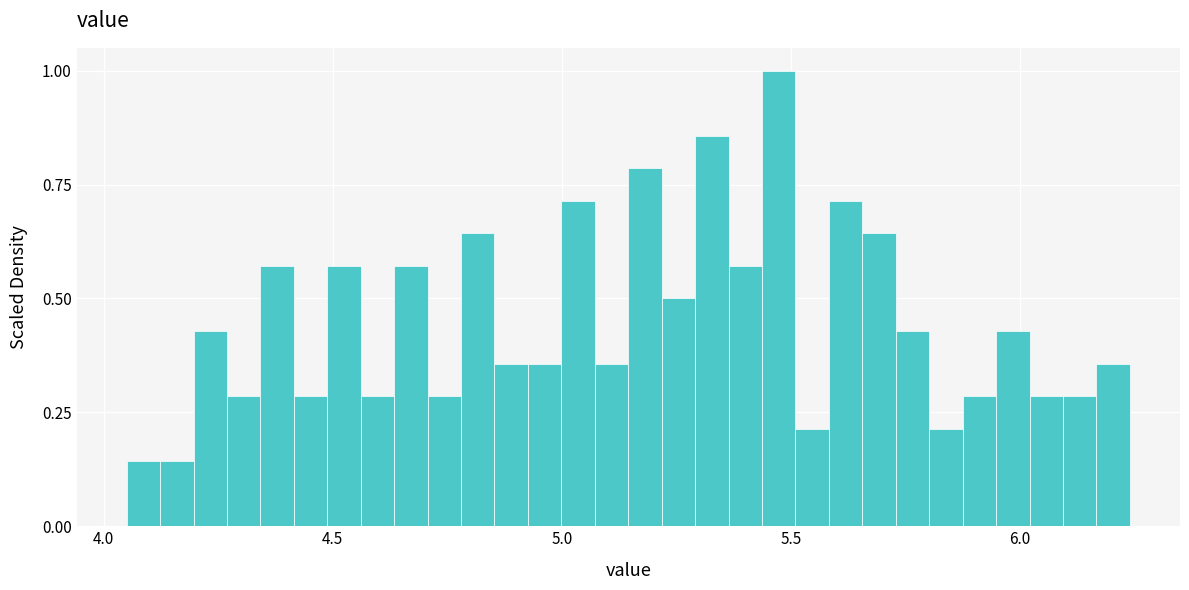

Around what value on the x-axis is the tallest bar? Give the approximate position of its centre, as read against the axis.

5.45